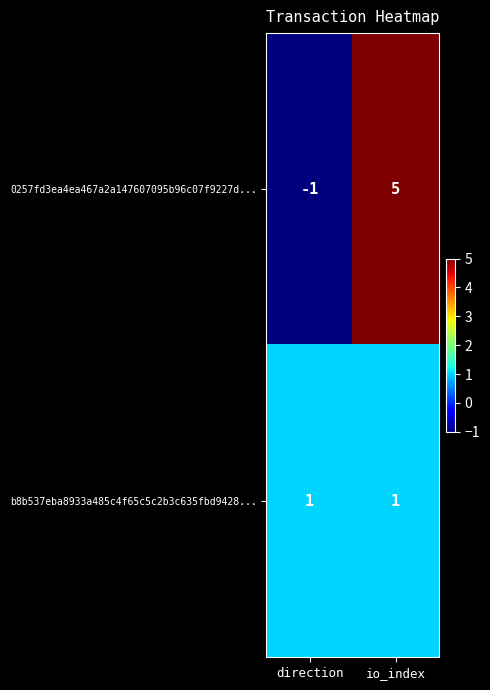

Which series has the largest total across all categories?

0257fd3ea4ea467a2a147607095b96c07f9227d...